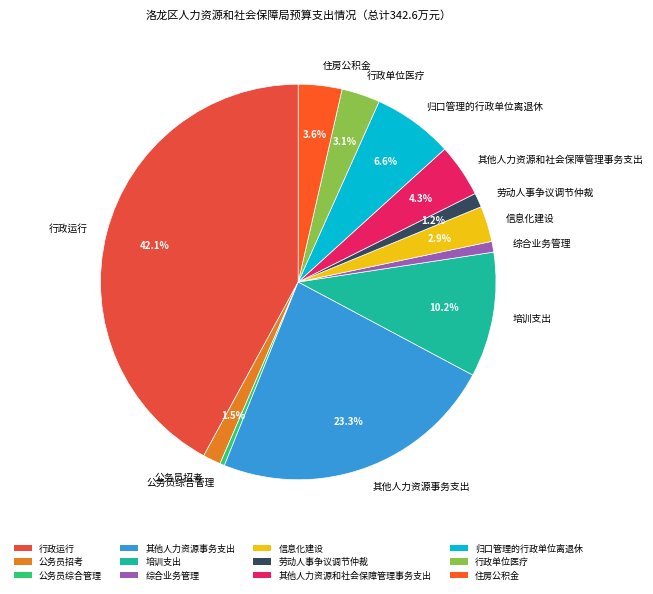

Between 培训支出 and 其他人力资源事务支出, which is larger?

其他人力资源事务支出